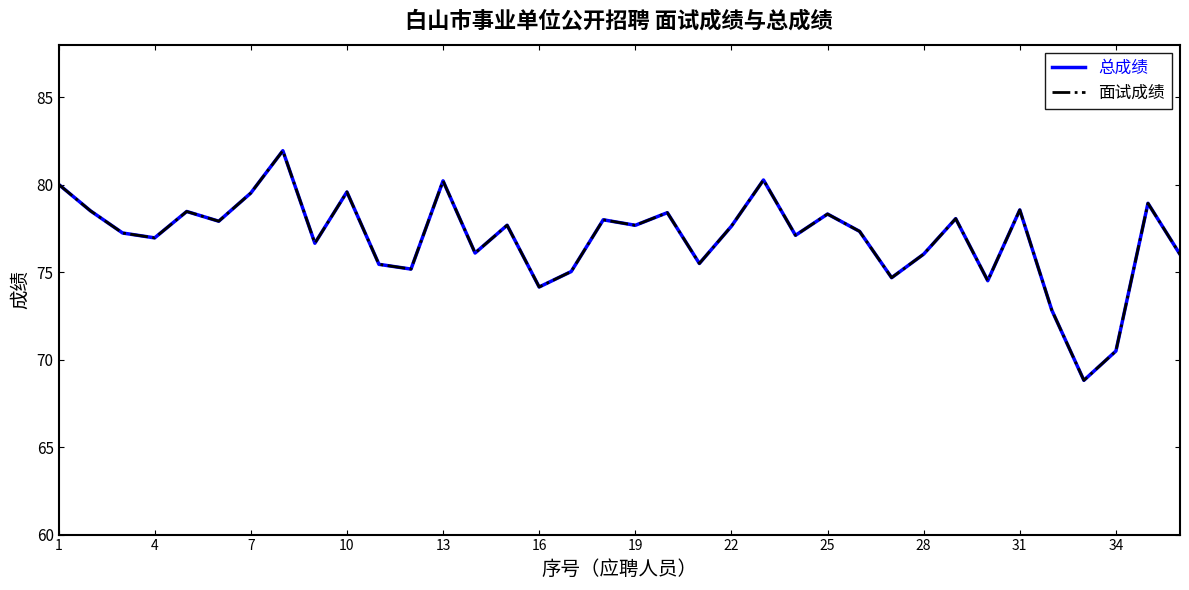

Which series has the largest total across all categories?

总成绩